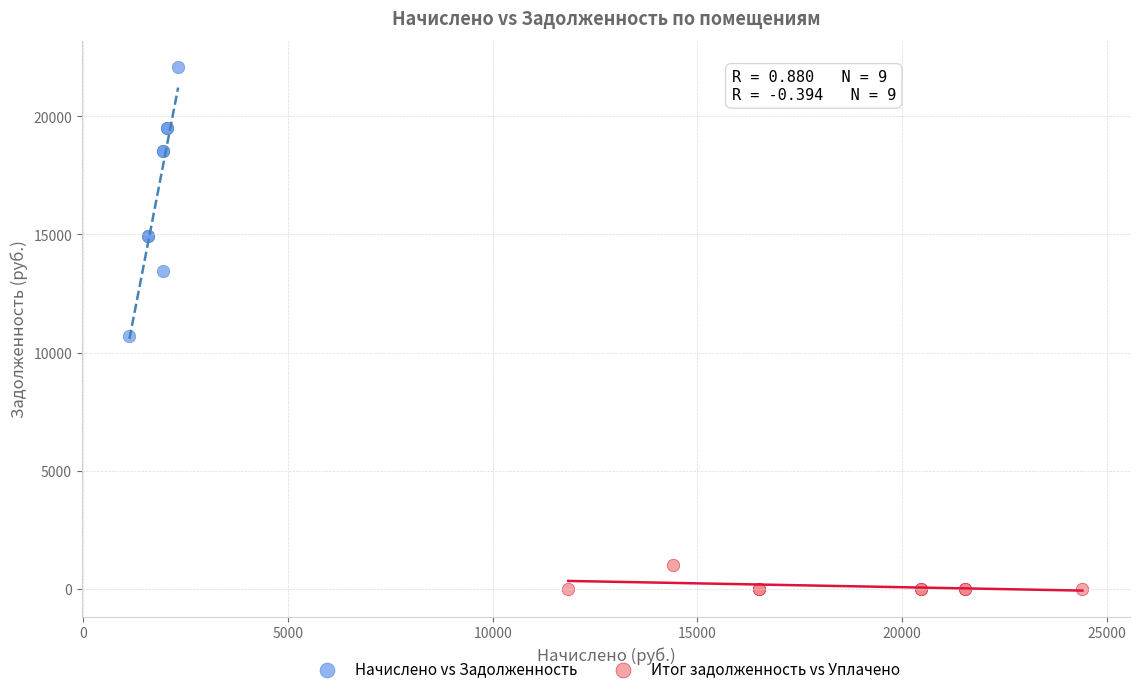

Which series contains the highest Y value?

Начислено vs Задолженность